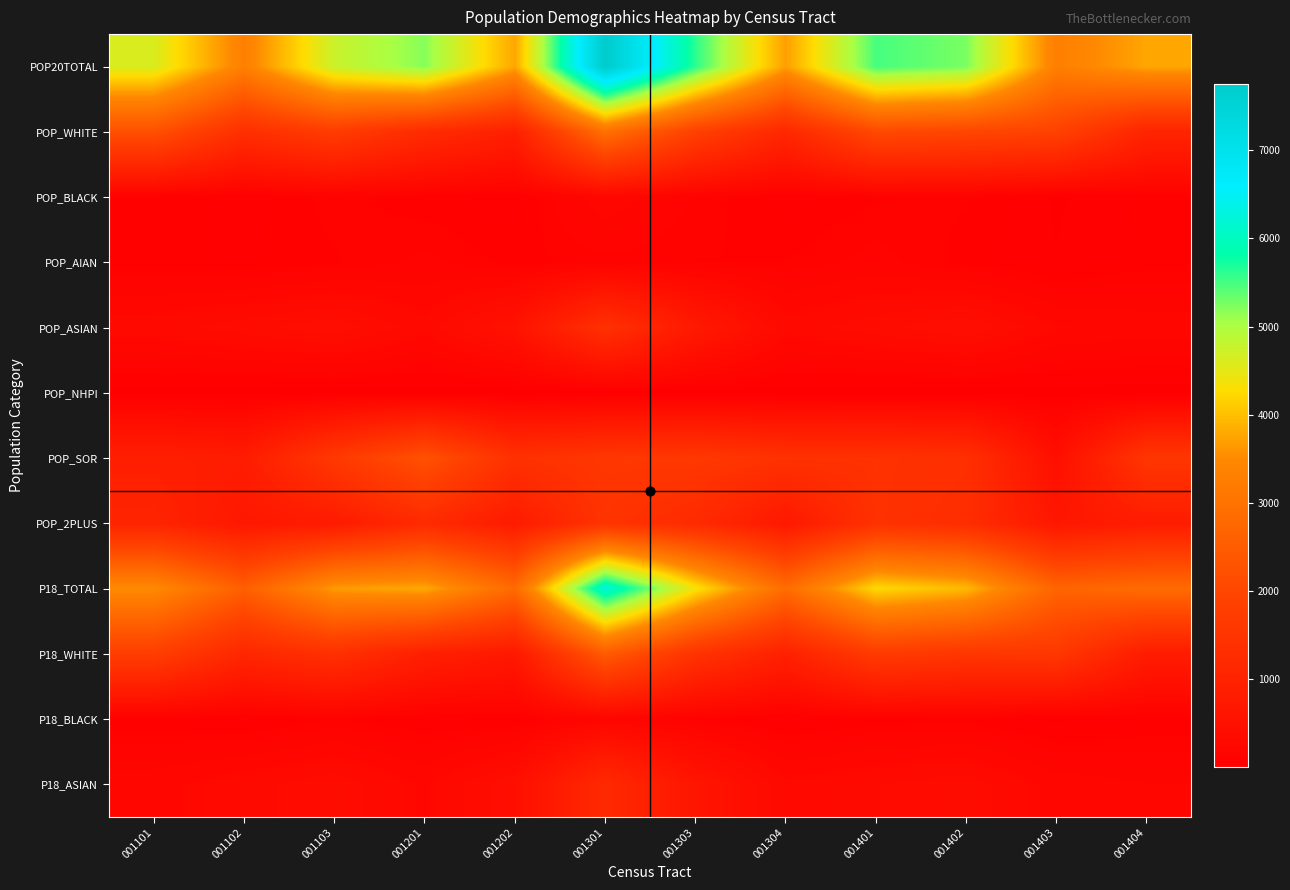

Reading right to left, what are all the values shown in this chart?

POP20TOTAL: 001404=3770	001403=3290	001402=5261	001401=5493	001304=3702	001303=5626	001301=7755	001202=3766	001201=5200	001103=4754	001102=3314	001101=4611
POP_WHITE: 001404=1046	001403=1870	001402=1977	001401=2057	001304=1136	001303=1835	001301=2962	001202=915	001201=1248	001103=1720	001102=1351	001101=2220
POP_BLACK: 001404=71	001403=26	001402=96	001401=88	001304=50	001303=115	001301=225	001202=45	001201=68	001103=108	001102=44	001101=85
POP_AIAN: 001404=75	001403=33	001402=79	001401=140	001304=92	001303=91	001301=109	001202=76	001201=135	001103=87	001102=58	001101=69
POP_ASIAN: 001404=217	001403=251	001402=439	001401=358	001304=284	001303=751	001301=1396	001202=548	001201=277	001103=424	001102=355	001101=292
POP_NHPI: 001404=5	001403=8	001402=7	001401=1	001304=7	001303=7	001301=15	001202=4	001201=3	001103=10	001102=5	001101=14
POP_SOR: 001404=1548	001403=439	001402=1366	001401=1426	001304=1429	001303=1609	001301=1570	001202=1401	001201=2259	001103=1630	001102=818	001101=898
POP_2PLUS: 001404=808	001403=663	001402=1297	001401=1423	001304=704	001303=1218	001301=1478	001202=777	001201=1210	001103=775	001102=683	001101=1033
P18_TOTAL: 001404=2840	001403=2683	001402=3944	001401=4235	001304=2864	001303=4360	001301=6238	001202=2825	001201=3799	001103=3680	001102=2560	001101=3508
P18_WHITE: 001404=808	001403=1590	001402=1556	001401=1685	001304=949	001303=1462	001301=2480	001202=710	001201=910	001103=1381	001102=1117	001101=1774
P18_BLACK: 001404=59	001403=19	001402=73	001401=67	001304=30	001303=94	001301=178	001202=44	001201=50	001103=89	001102=33	001101=63
P18_ASIAN: 001404=184	001403=217	001402=360	001401=317	001304=263	001303=623	001301=1201	001202=434	001201=232	001103=362	001102=294	001101=217